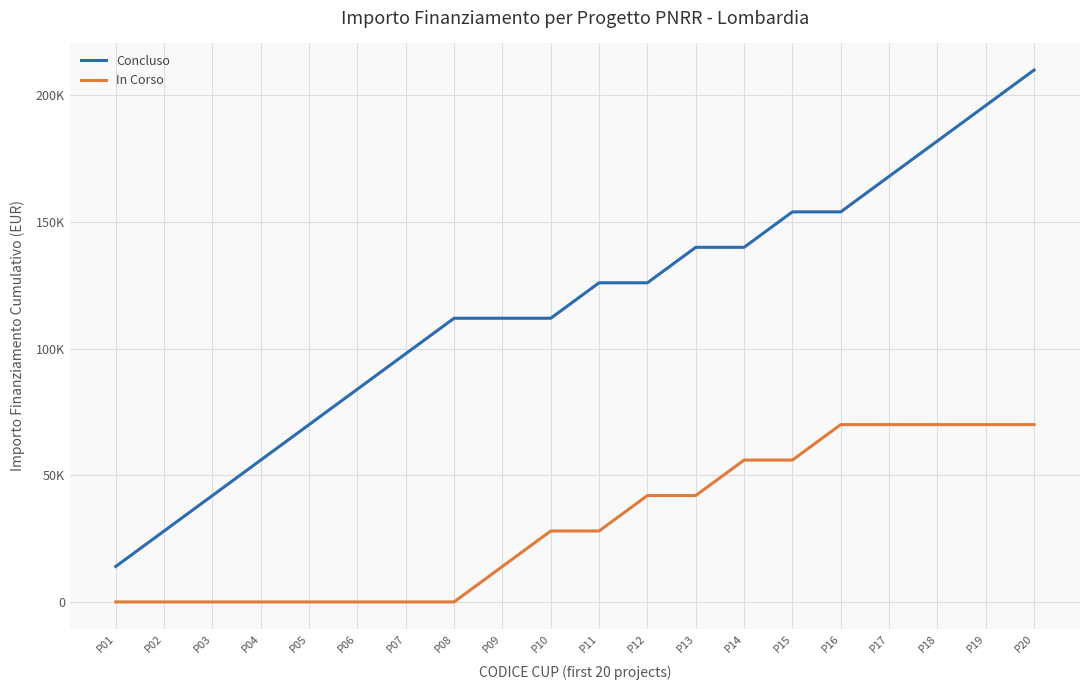

Rank the categories by Concluso value from lowest to highest.

P01, P02, P03, P04, P05, P06, P07, P08, P09, P10, P11, P12, P13, P14, P15, P16, P17, P18, P19, P20